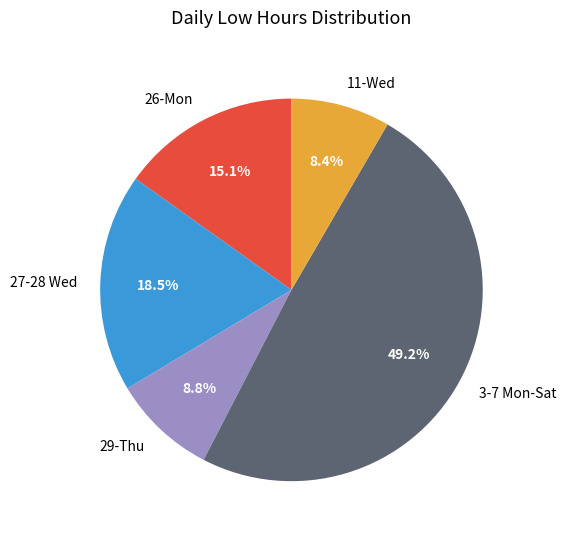

What percentage is the 11-Wed slice, to the nearest percent?

8%